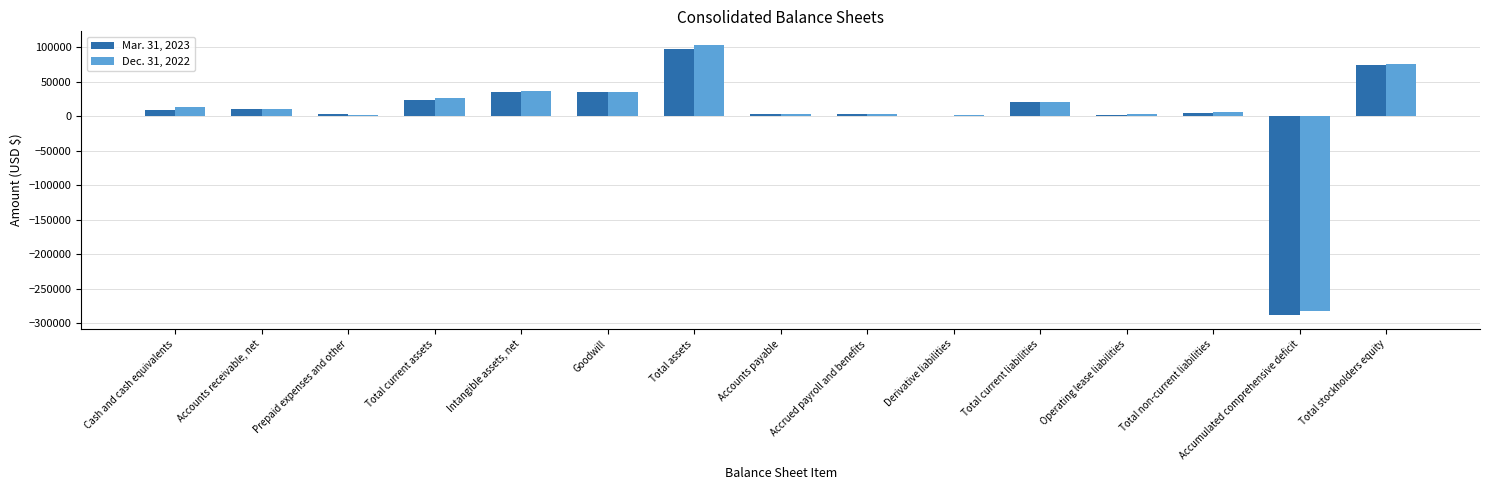

Read the Mar. 31, 2023 value at Accumulated comprehensive deficit, to the nearest 100.

-288400